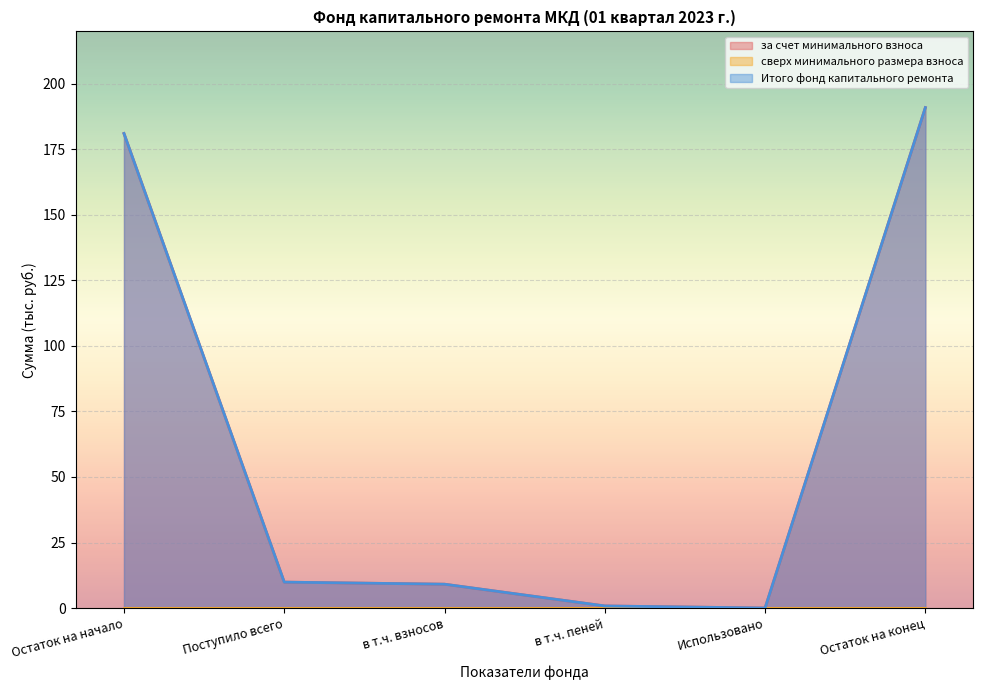

List the series in order of their peak value, highest first.

за счет минимального взноса, Итого фонд капитального ремонта